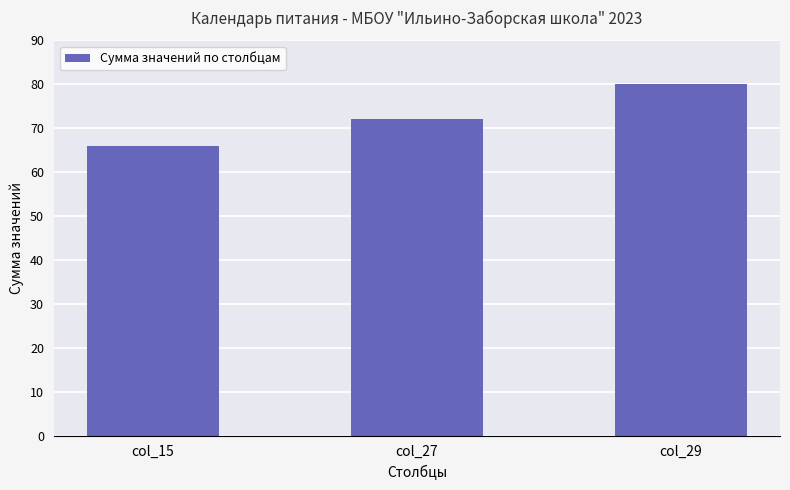

Count the number of categories in the chart.

3